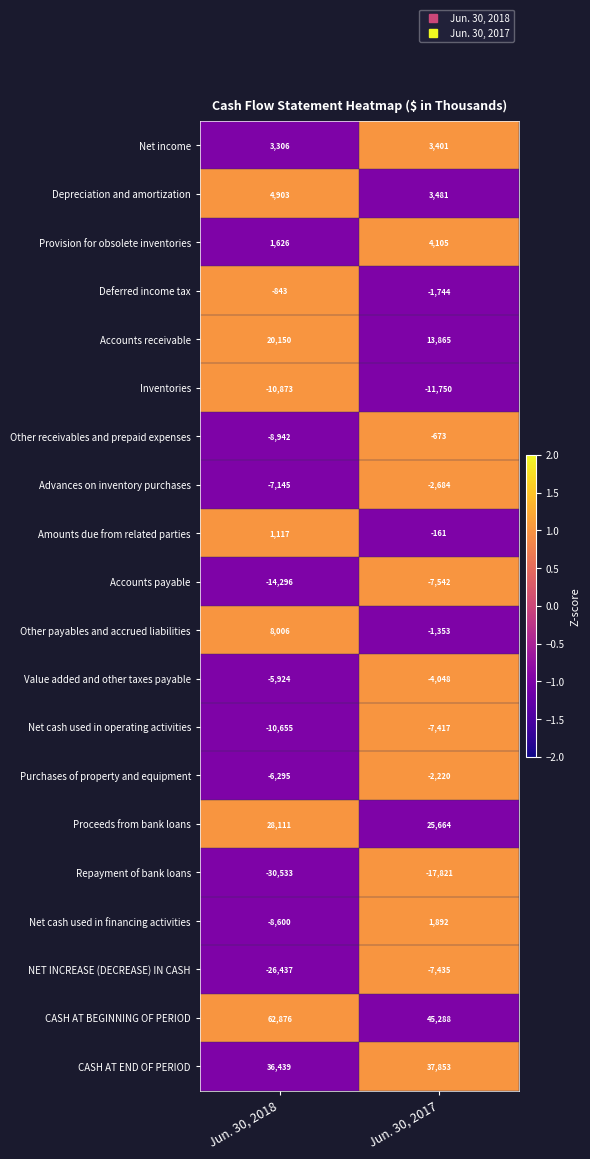

Rank the categories by Other payables and accrued liabilities value from lowest to highest.

Jun. 30, 2017, Jun. 30, 2018